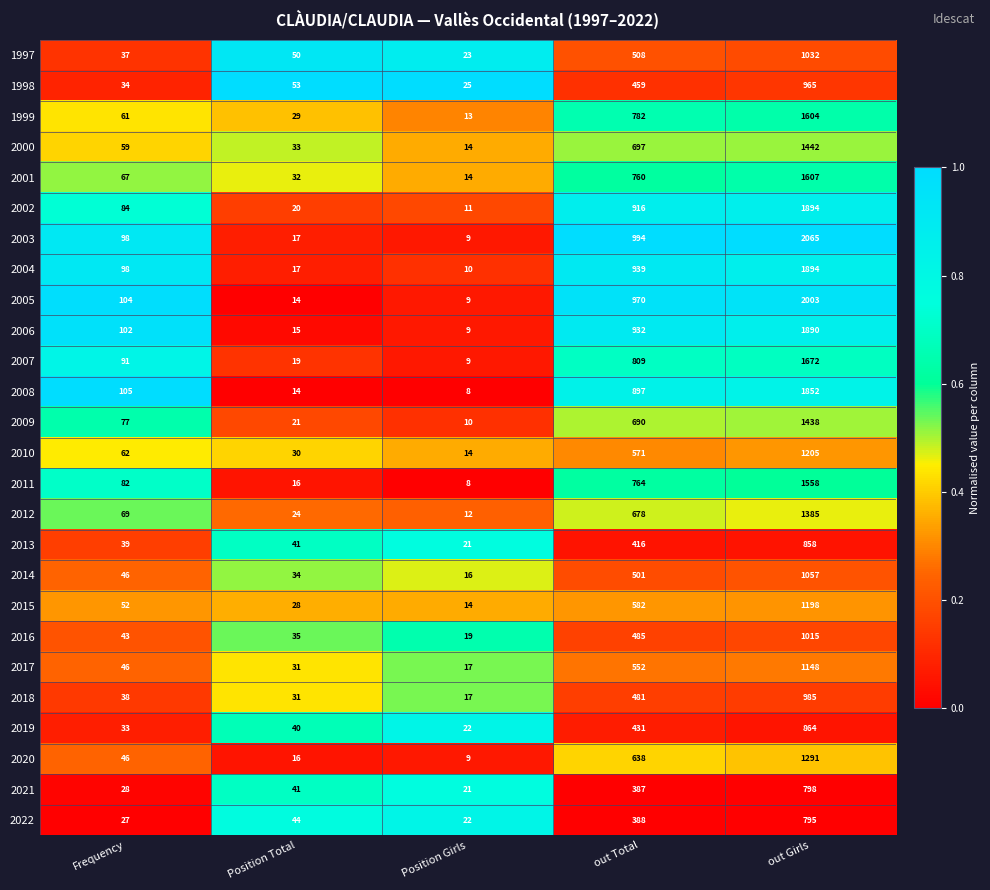

What value does the 2004 series have at out Total?

939